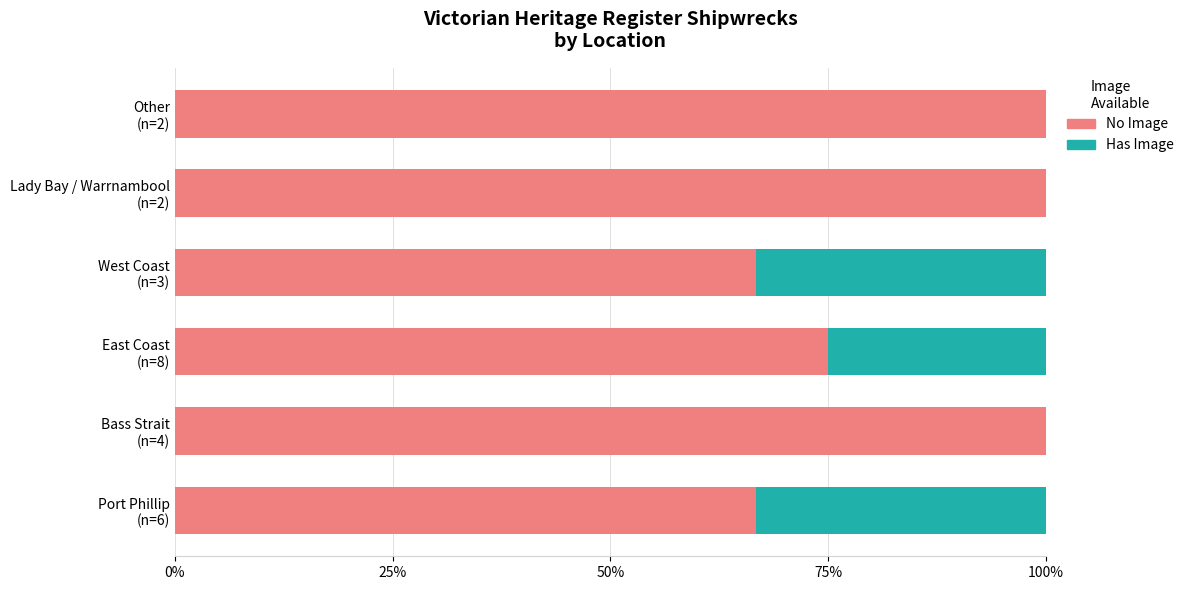

What is the maximum value for No Image?

100.0